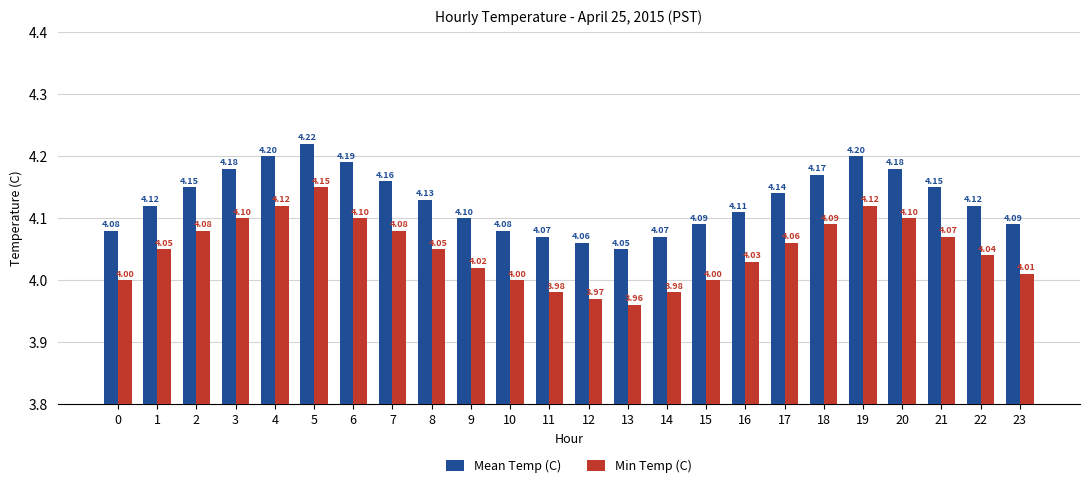

Which series has the largest range (max minus min)?

Min Temp (C)